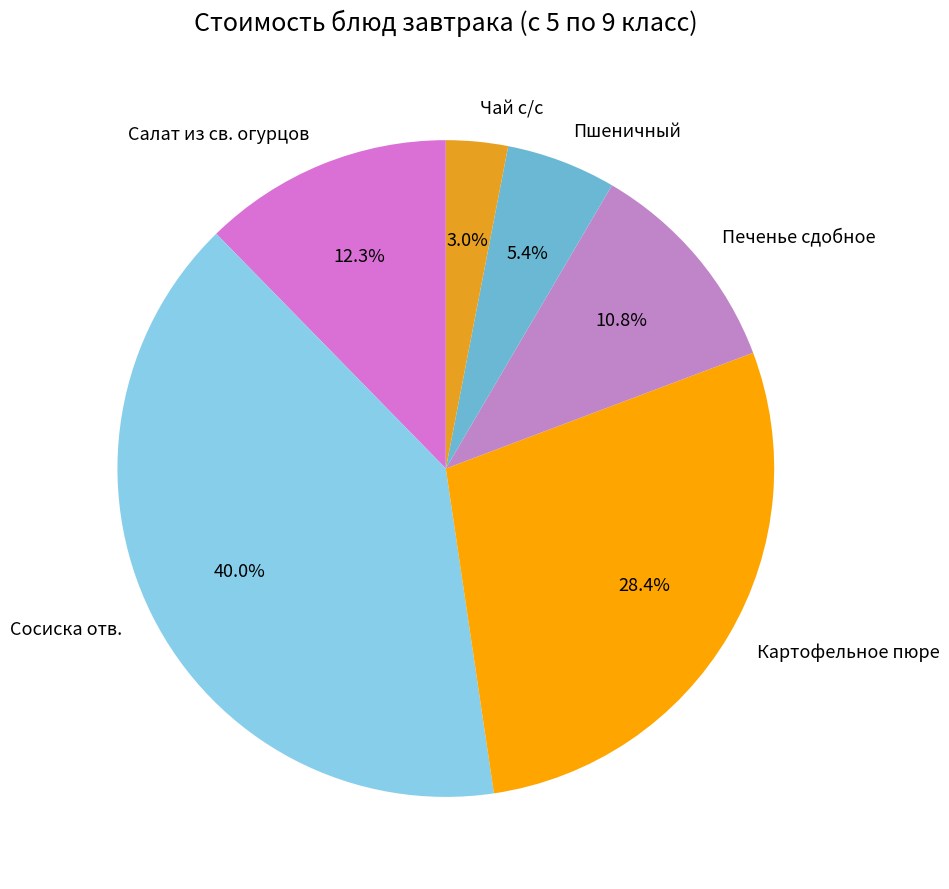

Approximately how many times larger is the value at Салат из св. огурцов compared to Печенье сдобное?

1.1